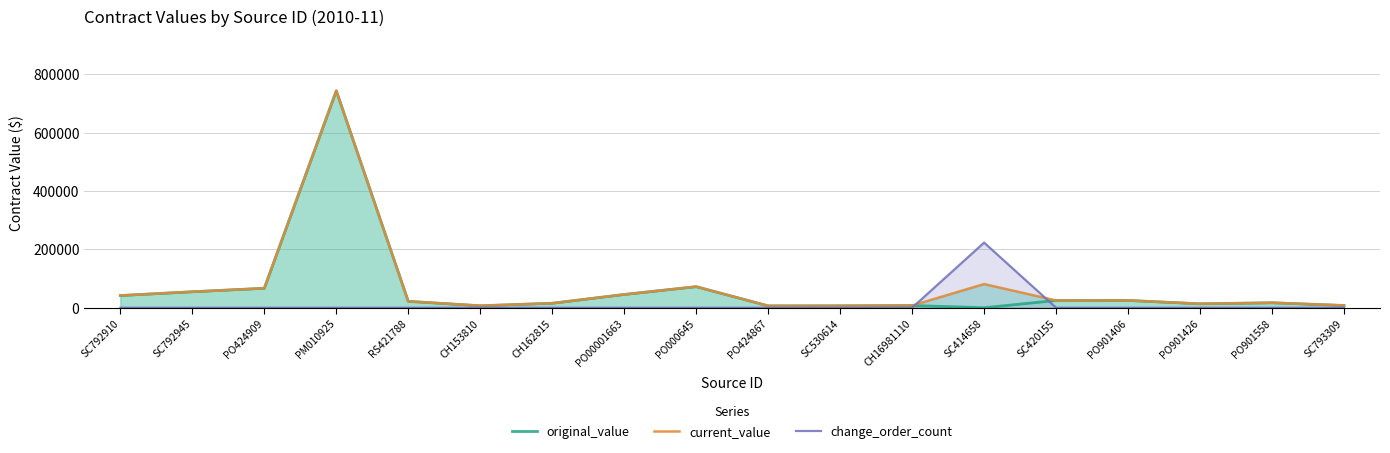

List the series in order of their peak value, lowest first.

change_order_count, original_value, current_value